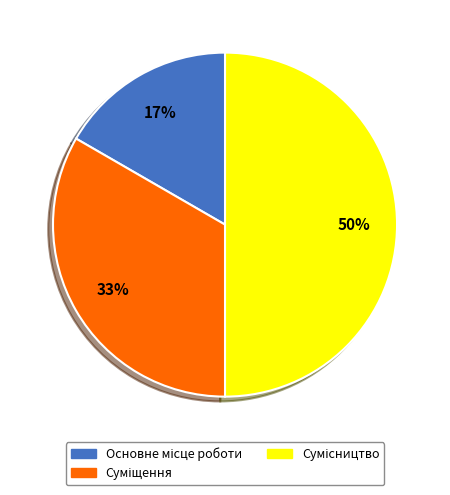

To the nearest percent, what is the average slice percentage?

33%